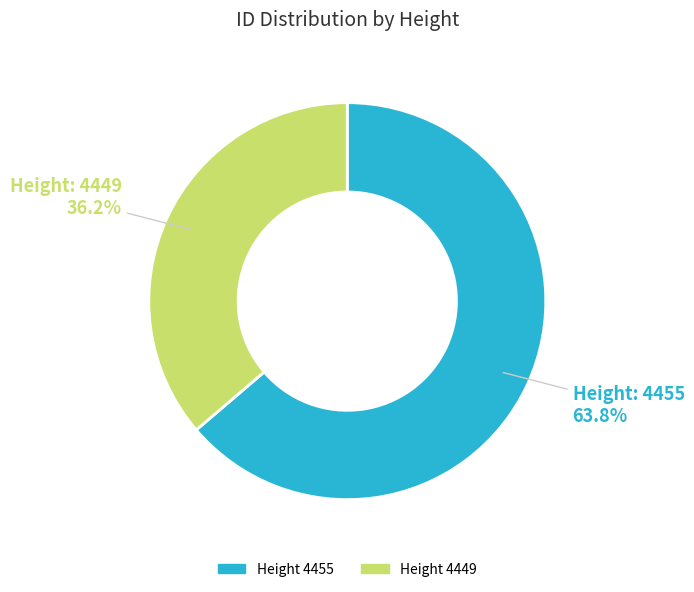

Is the sum of Height 4449 and Height 4455 greater than half?

Yes